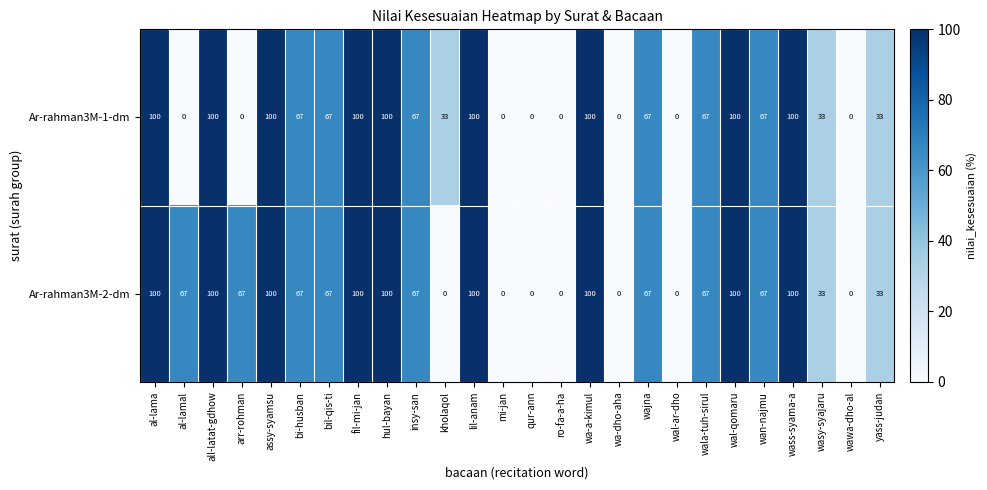

Rank the series by their average value, from lowest to highest.

Ar-rahman3M-1-dm, Ar-rahman3M-2-dm